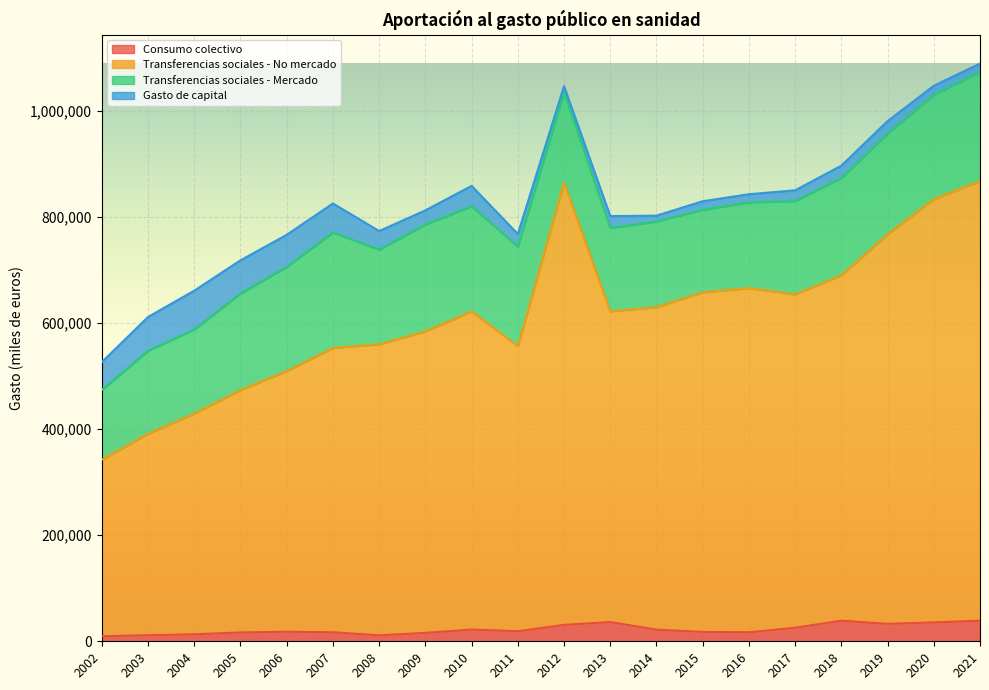

At which category does Consumo colectivo reach its first local valley?

2008